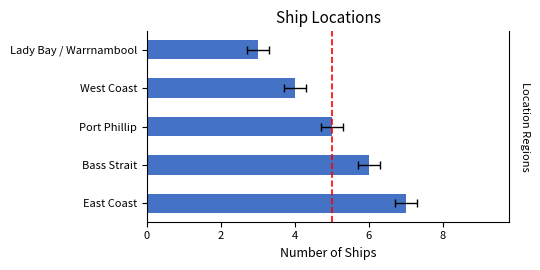

What is the value of the 3rd bar from the left?

5